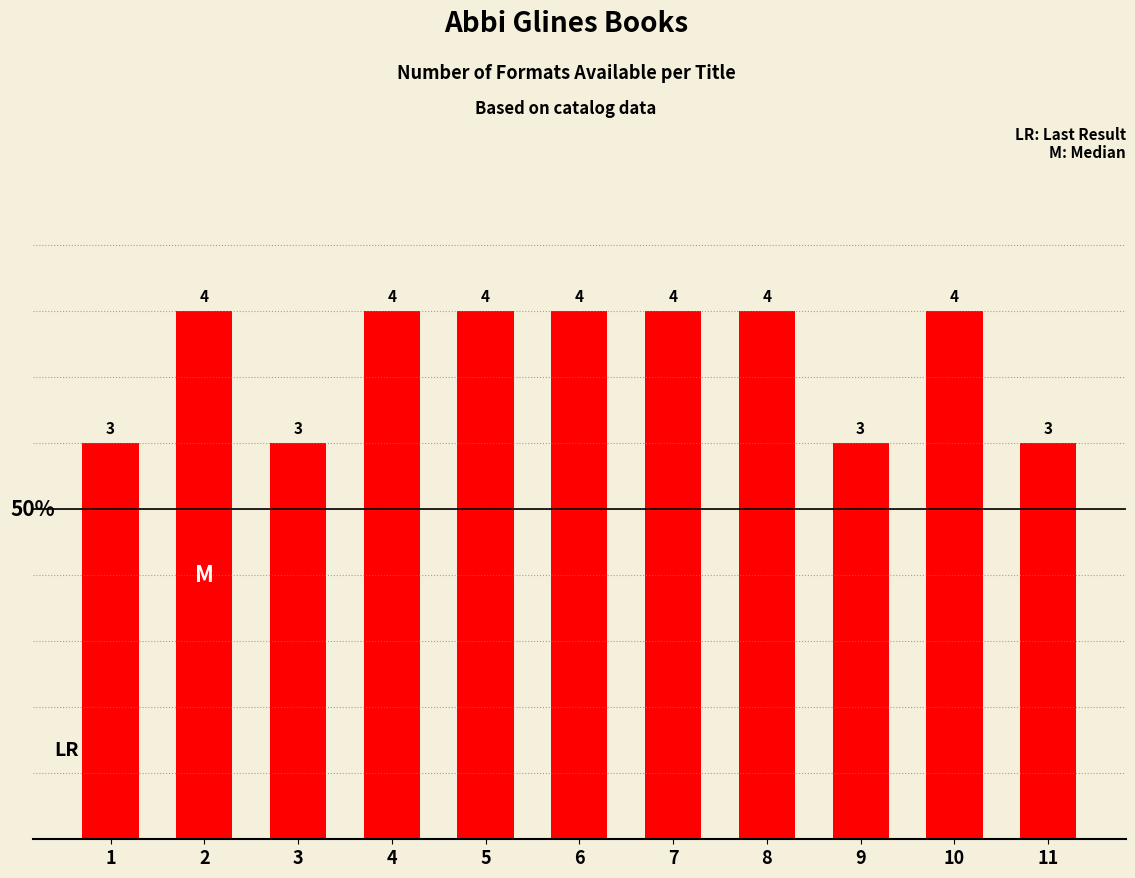

What is the average value?

4